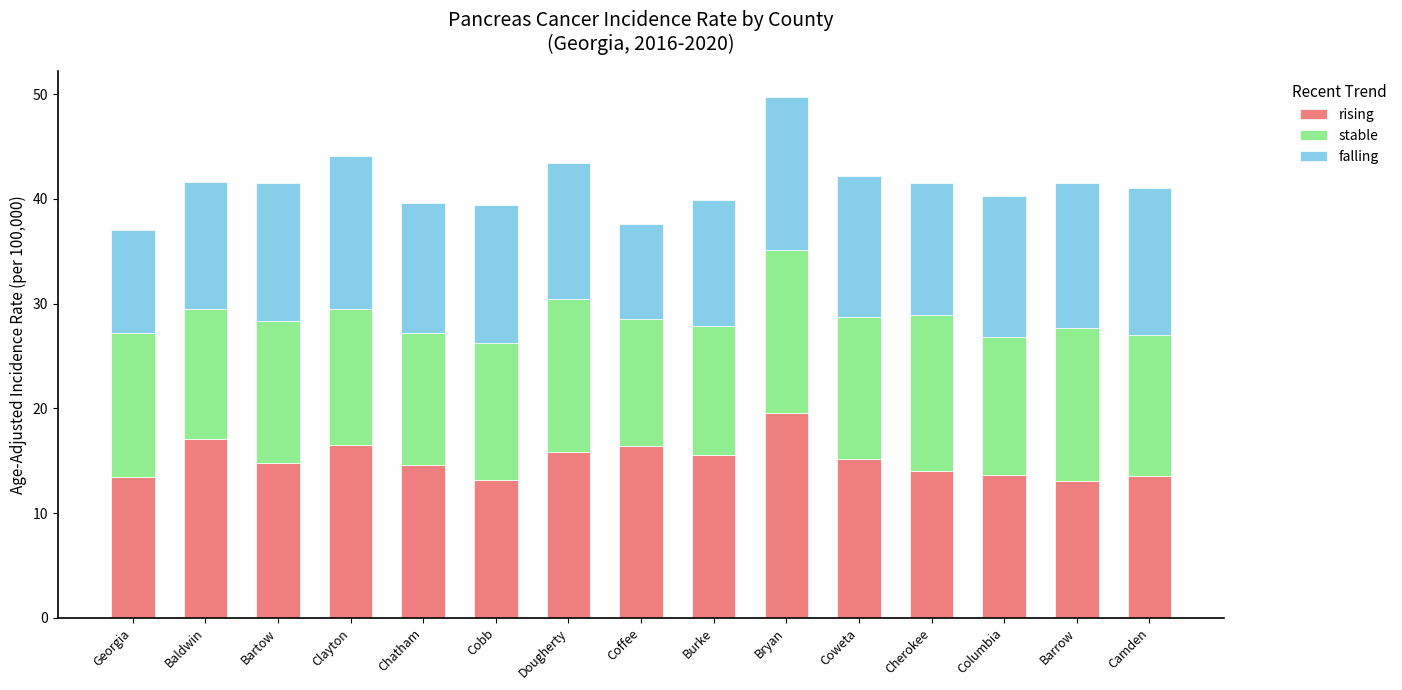

What is the sum of the rising values at Cherokee and Georgia?

27.4